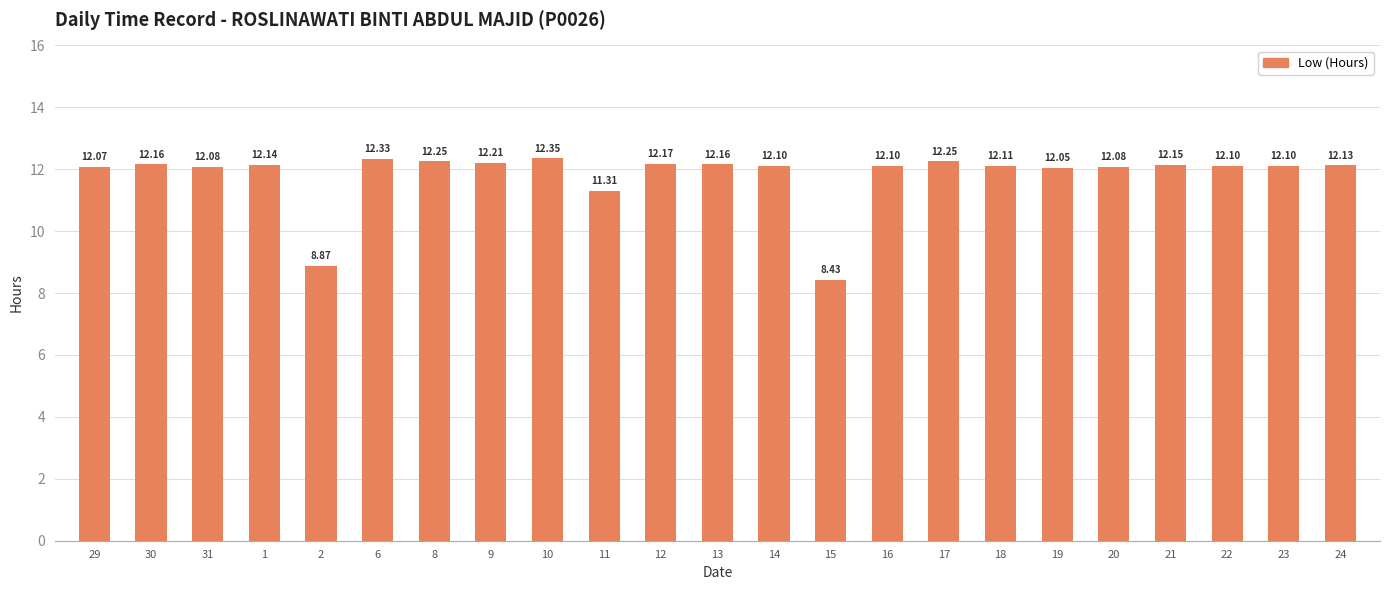

What is the difference between the maximum and minimum values?

3.9